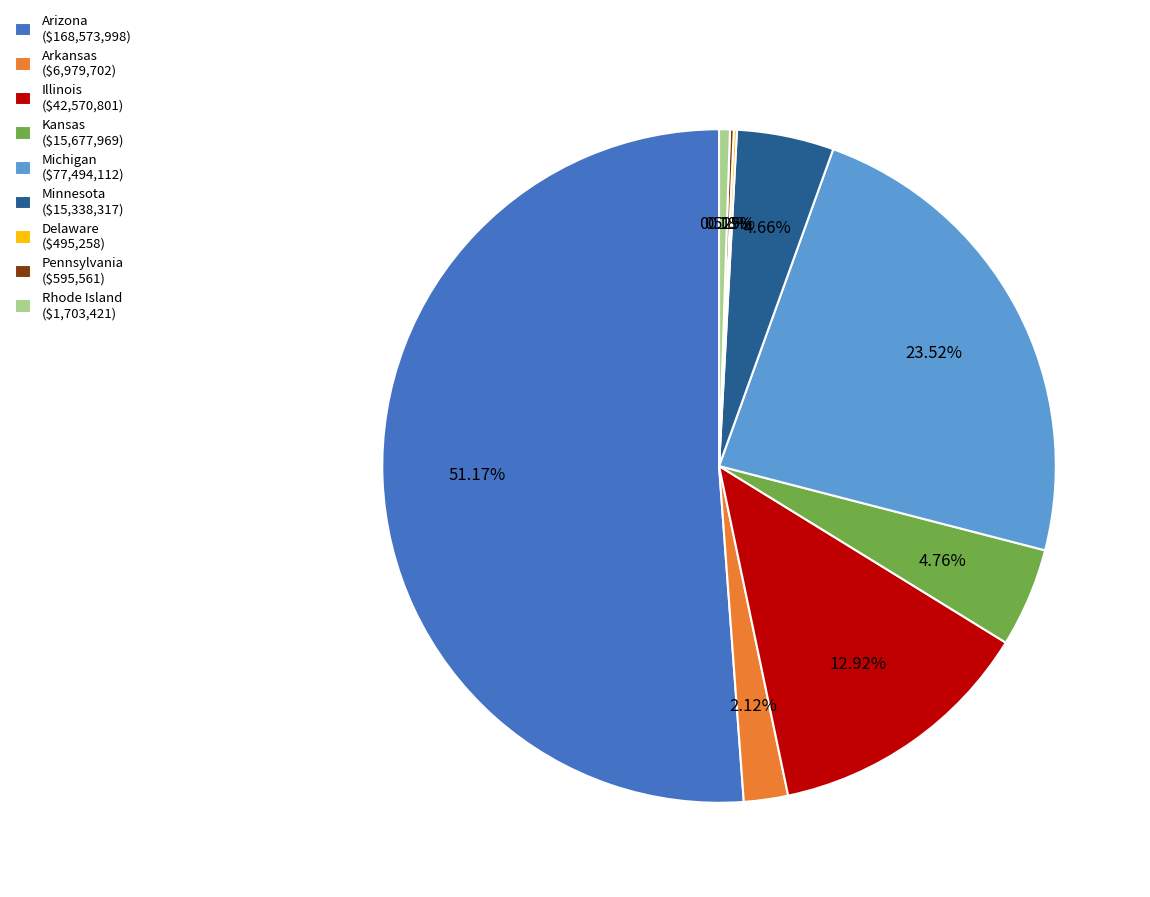

Is there any slice that represents more than half of the pie?

Yes